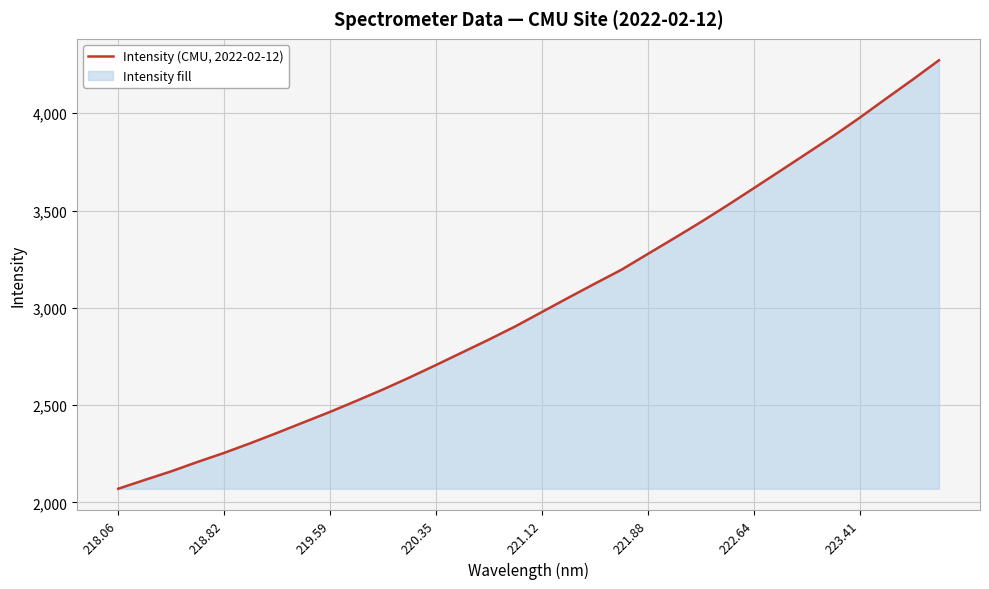

Read the value at 222.64.

3614.9